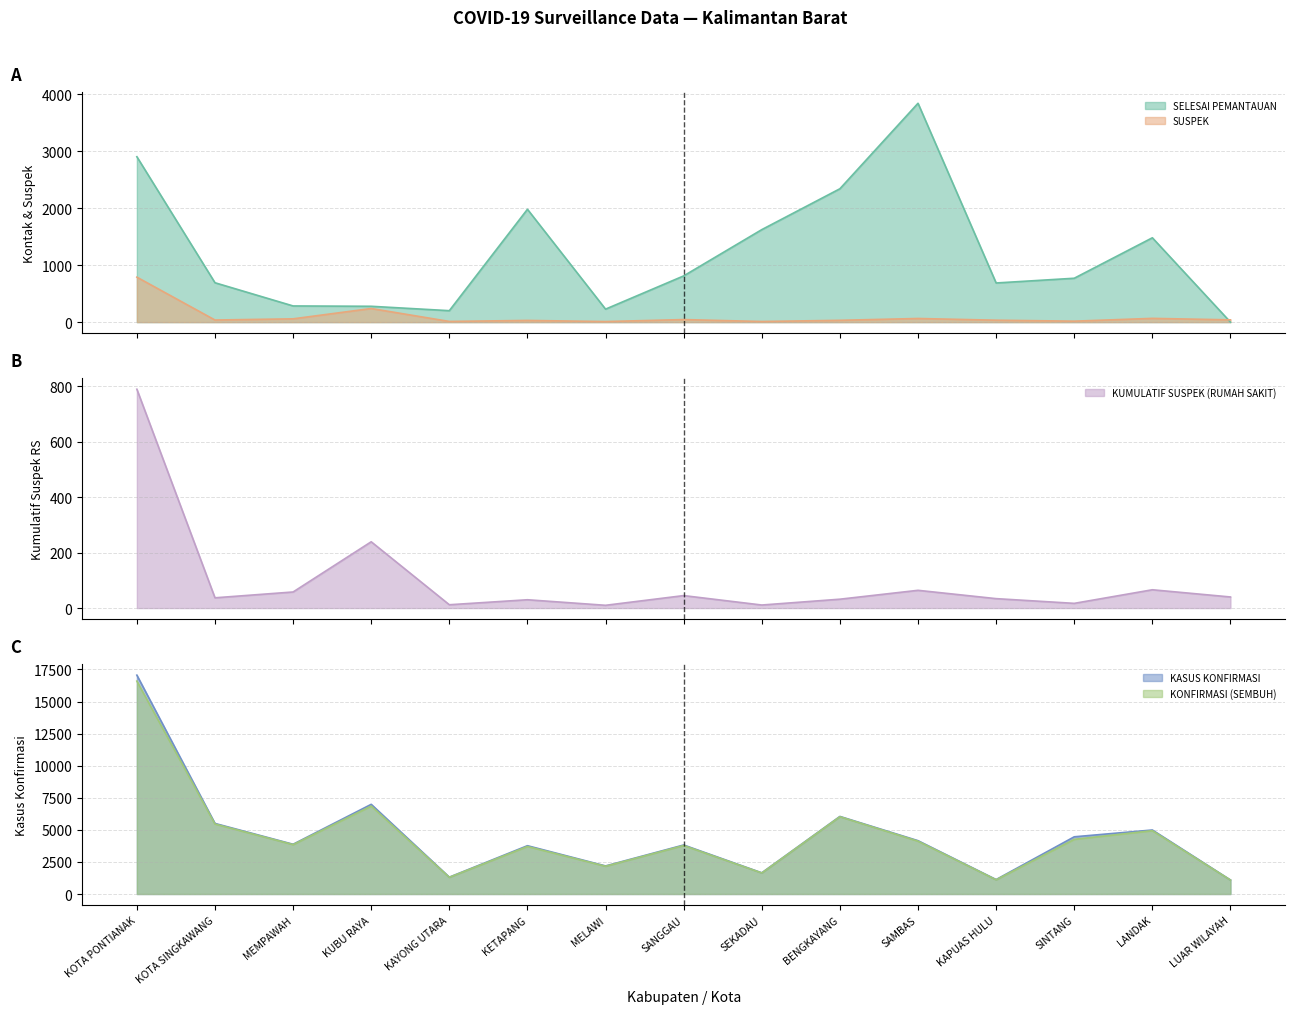

The value of KUMULATIF SUSPEK (RUMAH SAKIT) at KAPUAS HULU is 34. True or false?

True